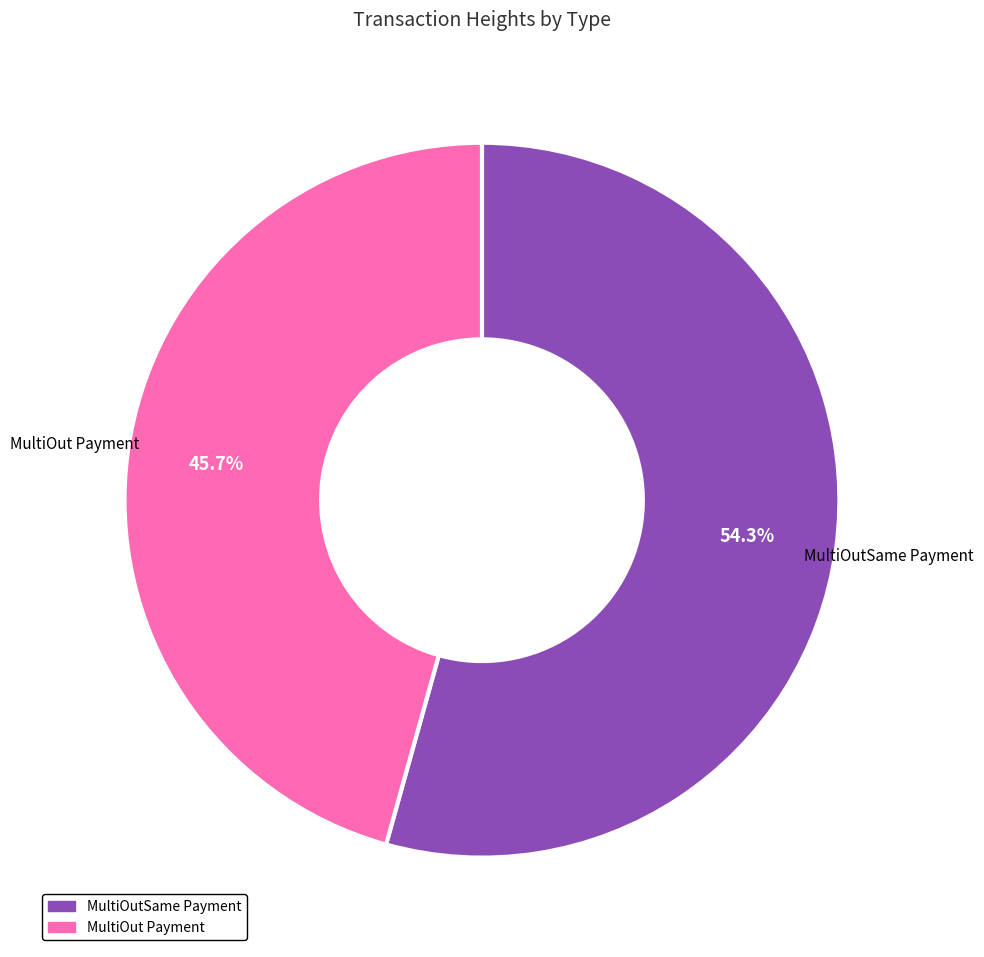

Is there a majority slice in this chart?

Yes